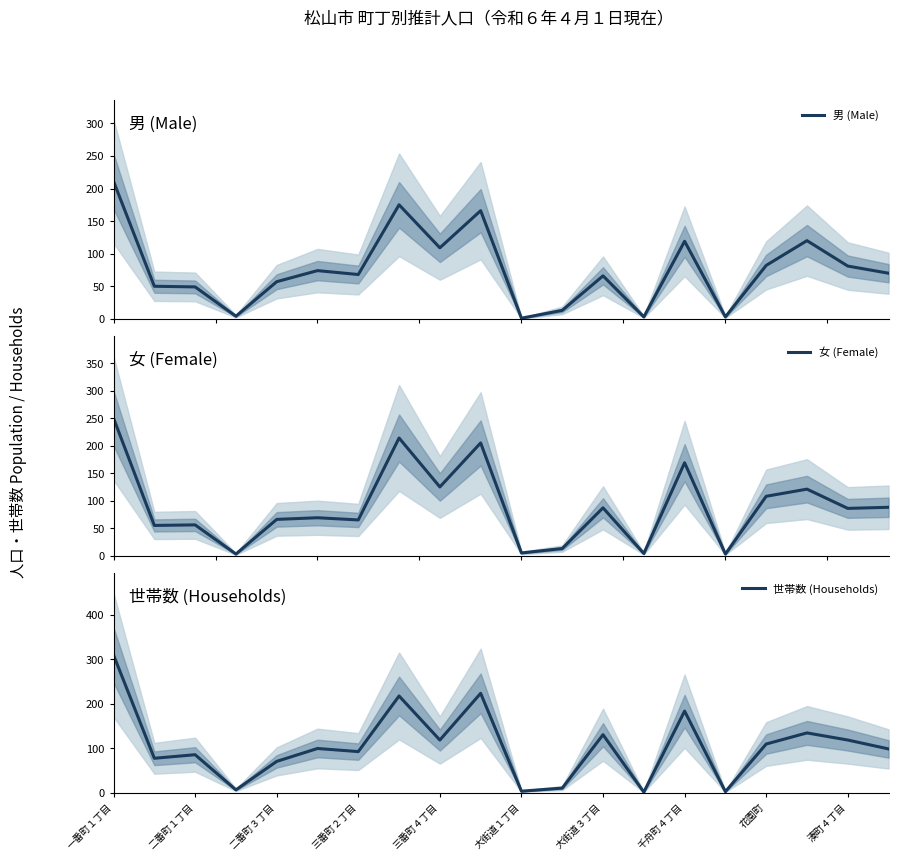

What is the difference between the highest and lowest values at 11?

3